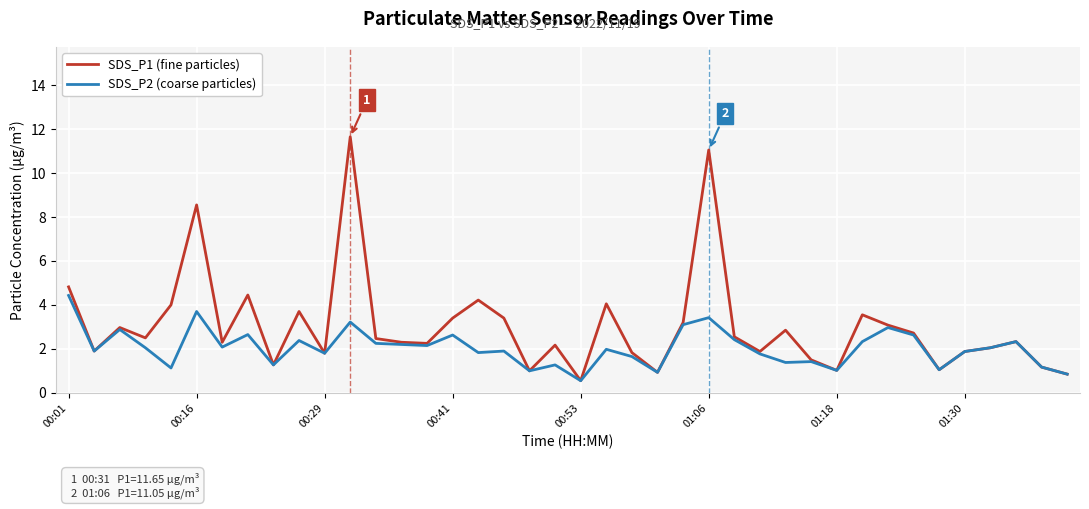

Which series has the largest range (max minus min)?

SDS_P1 (fine particles)